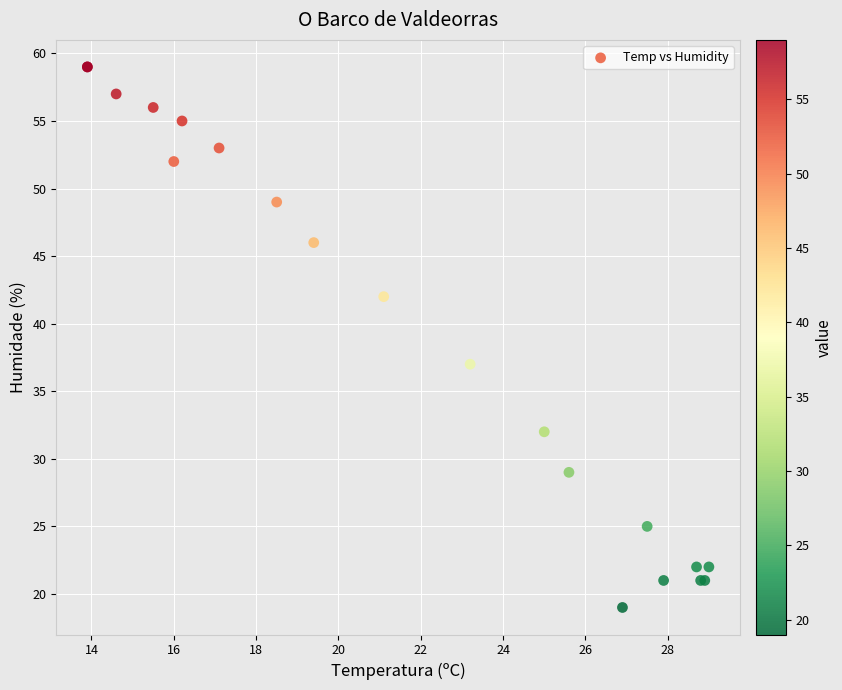

What Y value in the scatter plot is closest to 39?

37